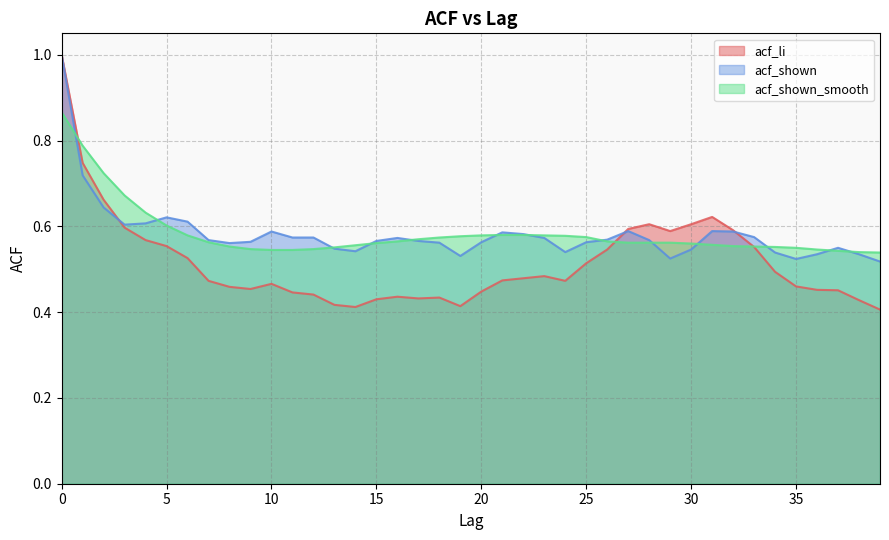

Reading left to right, list all the values displayed in this chart.

acf_li: 0=1.0	1=0.7	2=0.7	3=0.6	4=0.6	5=0.6	6=0.5	7=0.5	8=0.5	9=0.5	10=0.5	11=0.4	12=0.4	13=0.4	14=0.4	15=0.4	16=0.4	17=0.4	18=0.4	19=0.4	20=0.4	21=0.5	22=0.5	23=0.5	24=0.5	25=0.5	26=0.5	27=0.6	28=0.6	29=0.6	30=0.6	31=0.6	32=0.6	33=0.6	34=0.5	35=0.5	36=0.5	37=0.5	38=0.4	39=0.4
acf_shown: 0=1.0	1=0.7	2=0.6	3=0.6	4=0.6	5=0.6	6=0.6	7=0.6	8=0.6	9=0.6	10=0.6	11=0.6	12=0.6	13=0.5	14=0.5	15=0.6	16=0.6	17=0.6	18=0.6	19=0.5	20=0.6	21=0.6	22=0.6	23=0.6	24=0.5	25=0.6	26=0.6	27=0.6	28=0.6	29=0.5	30=0.5	31=0.6	32=0.6	33=0.6	34=0.5	35=0.5	36=0.5	37=0.6	38=0.5	39=0.5
acf_shown_smooth: 0=0.9	1=0.8	2=0.7	3=0.7	4=0.6	5=0.6	6=0.6	7=0.6	8=0.6	9=0.5	10=0.5	11=0.5	12=0.5	13=0.6	14=0.6	15=0.6	16=0.6	17=0.6	18=0.6	19=0.6	20=0.6	21=0.6	22=0.6	23=0.6	24=0.6	25=0.6	26=0.6	27=0.6	28=0.6	29=0.6	30=0.6	31=0.6	32=0.6	33=0.6	34=0.6	35=0.6	36=0.5	37=0.5	38=0.5	39=0.5